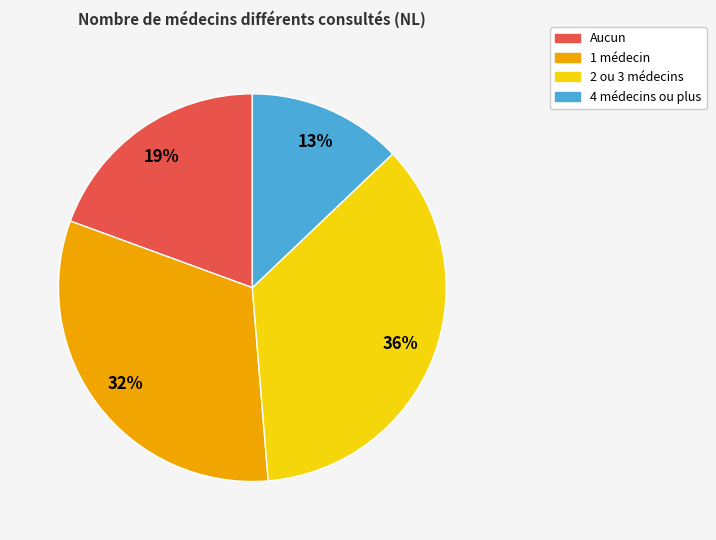

Which category has the biggest portion of the pie?

2 ou 3 médecins